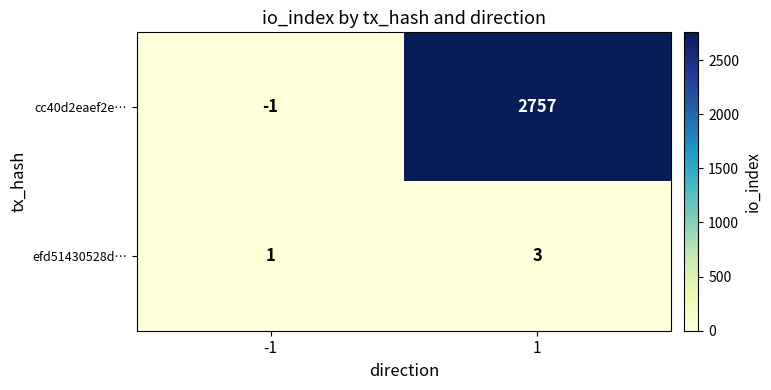

The value of cc40d2eaef2e… at 1 is 3746. True or false?

False